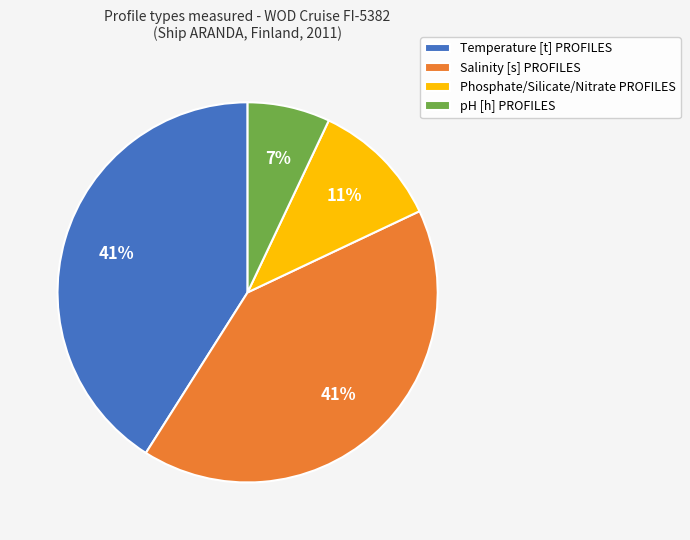

The Temperature [t] PROFILES slice represents 41% of the pie. True or false?

True